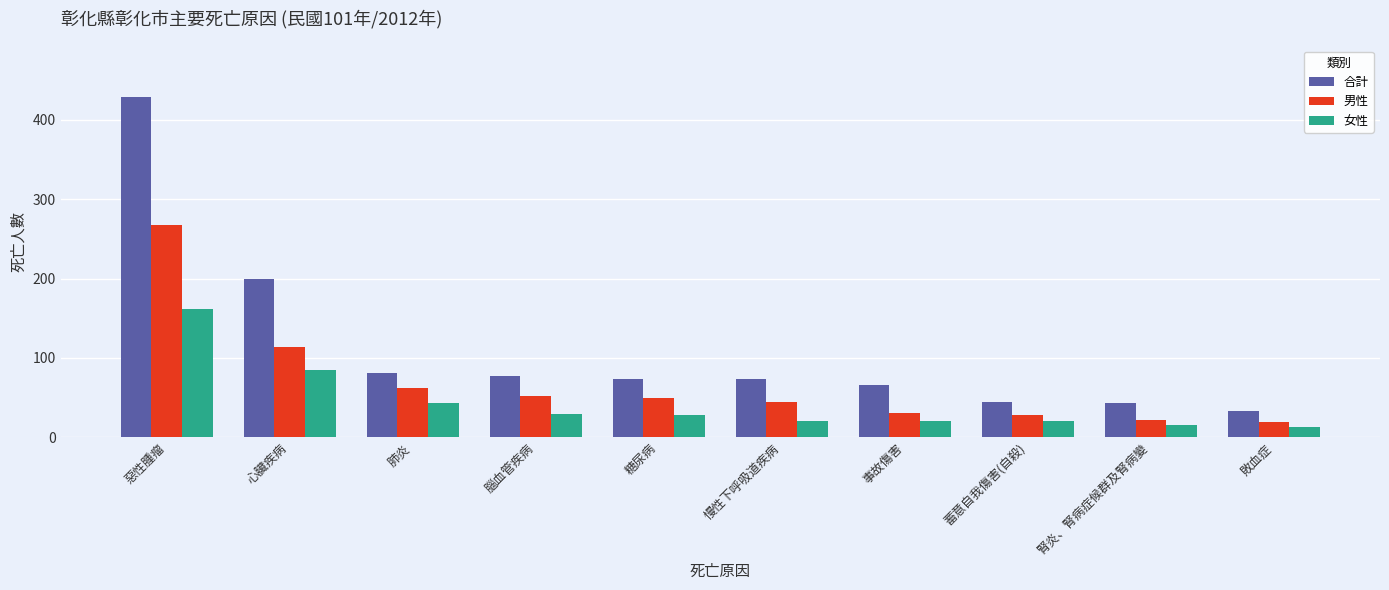

Between 慢性下呼吸道疾病 and 敗血症, which series saw the biggest shift?

合計